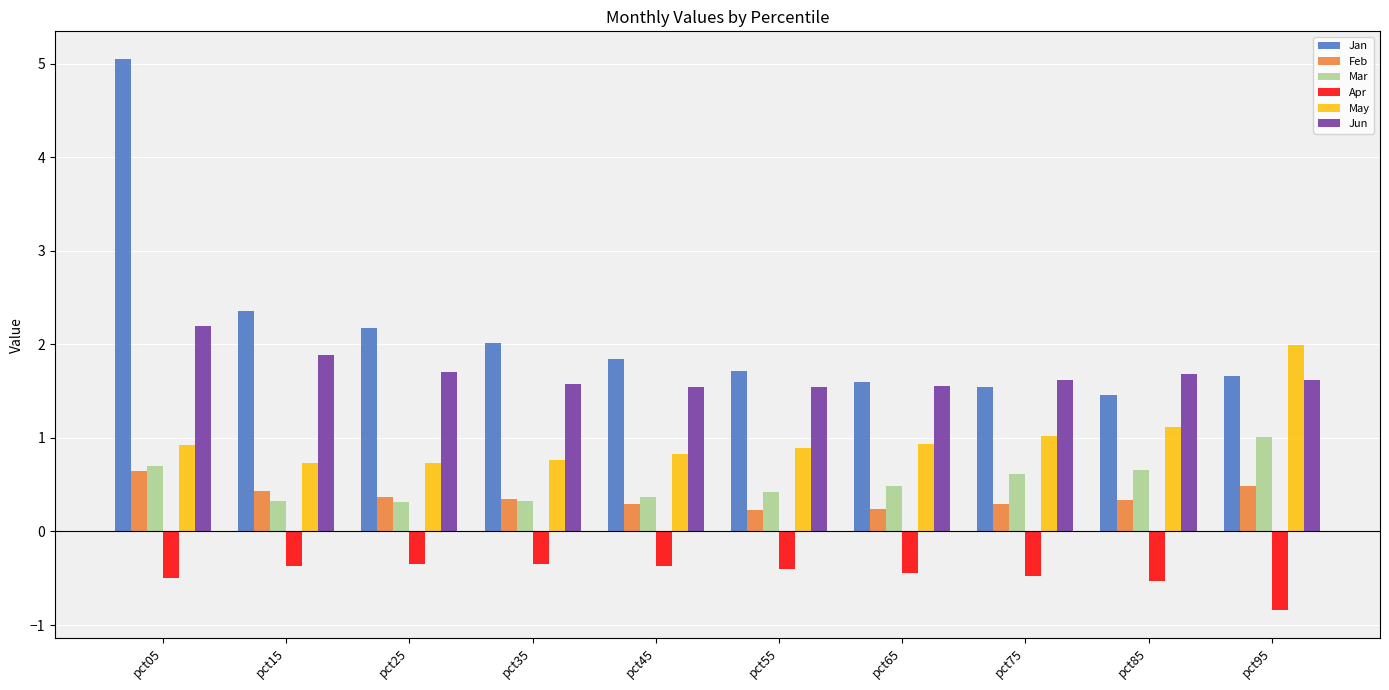

What is the smallest value displayed?

-0.8